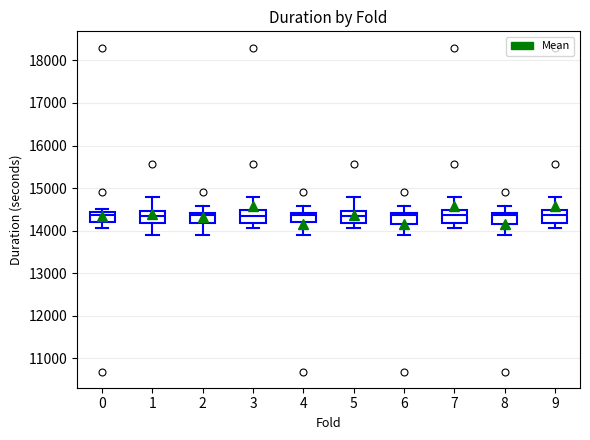

Reading left to right, transcribe this box plot: for each box, give where its median line is, the range the box spans, and where its two whiskers end, as read against the y-axis. The values are not printed on the chart, so give them approximately, as read against the axis.

0: median 14400 (just below the box's upper edge), box 14200 to 14400, whiskers 14100 to 14500
1: median 14400, box 14200 to 14500, whiskers 13900 to 14800
2: median 14400 (just below the box's upper edge), box 14200 to 14400, whiskers 13900 to 14600
3: median 14300, box 14200 to 14500, whiskers 14100 to 14800
4: median 14400 (just below the box's upper edge), box 14200 to 14400, whiskers 13900 to 14600
5: median 14300, box 14200 to 14500, whiskers 14100 to 14800
6: median 14400 (just below the box's upper edge), box 14200 to 14400, whiskers 13900 to 14600
7: median 14400, box 14200 to 14500, whiskers 14100 to 14800
8: median 14400 (just below the box's upper edge), box 14200 to 14400, whiskers 13900 to 14600
9: median 14400, box 14200 to 14500, whiskers 14100 to 14800